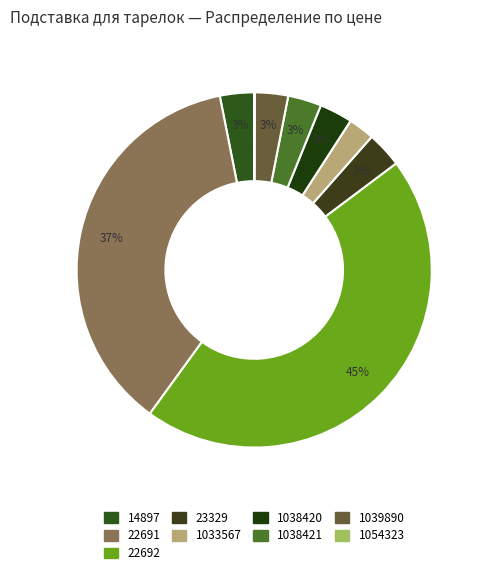

What portion of the pie excludes 22692?

54.8%